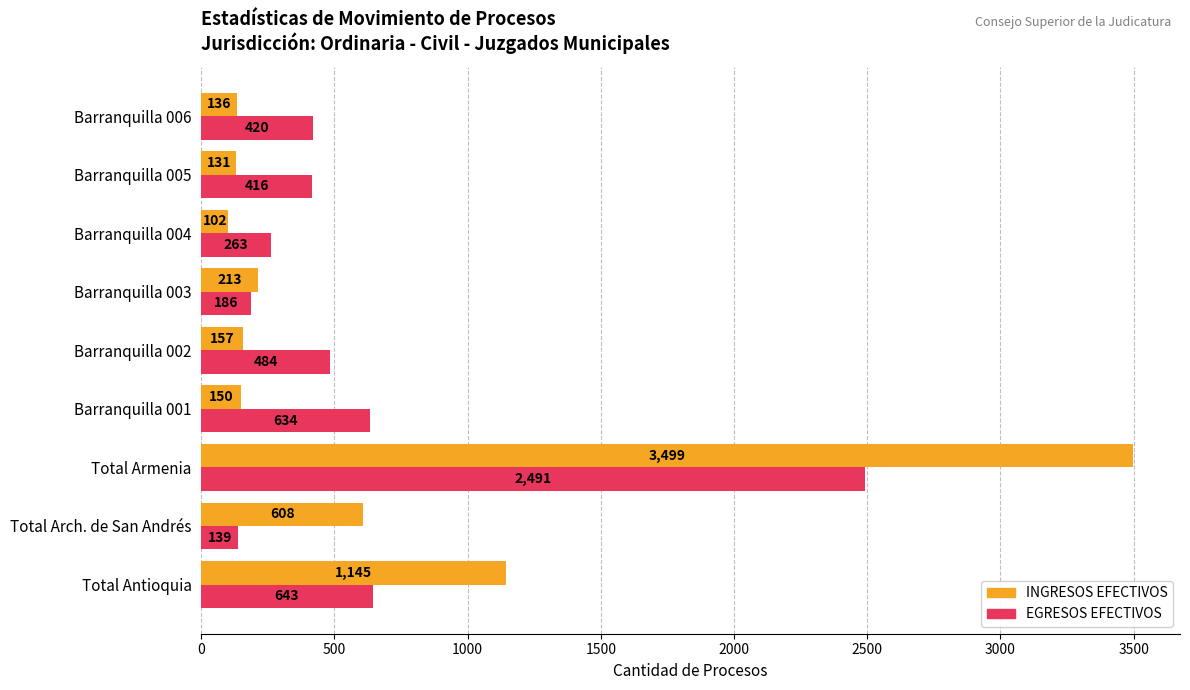

What is the total value across all series at Barranquilla 003?

399